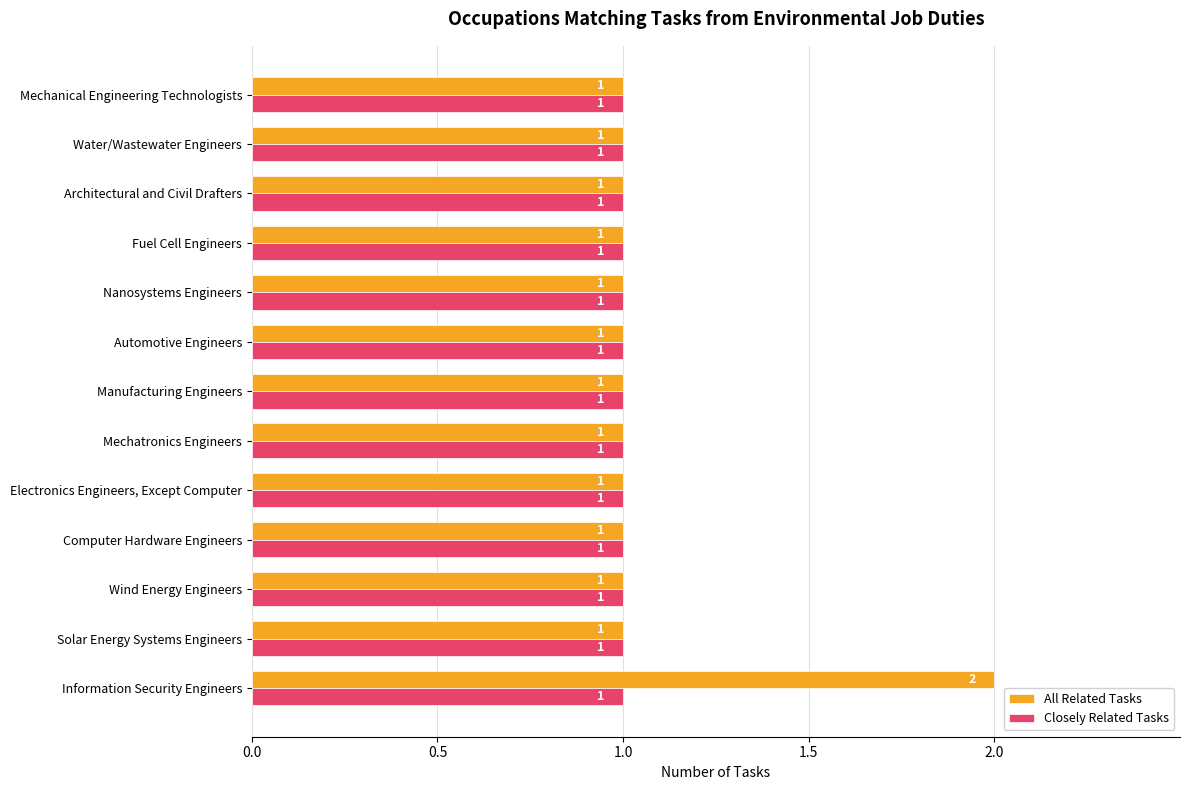

At which category is the sum across all series the highest?

Information Security Engineers